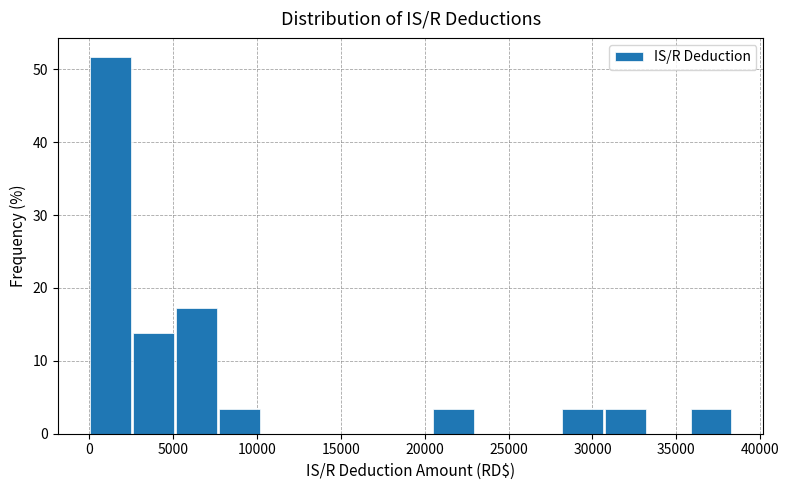

Reading left to right, list every bar in this chart as the range it spans on the x-axis followed by its height. Neither the bar edges nor the heights are printed on the chart, so give them approximately, as read against the axes.

0 to 2500: 52
2500 to 5000: 14
5000 to 7500: 17
7500 to 10000: 3
10000 to 13000: 0
13000 to 15500: 0
15500 to 18000: 0
18000 to 20500: 0
20500 to 23000: 3
23000 to 25500: 0
25500 to 28000: 0
28000 to 30500: 3
30500 to 33000: 3
33000 to 36000: 0
36000 to 38500: 3